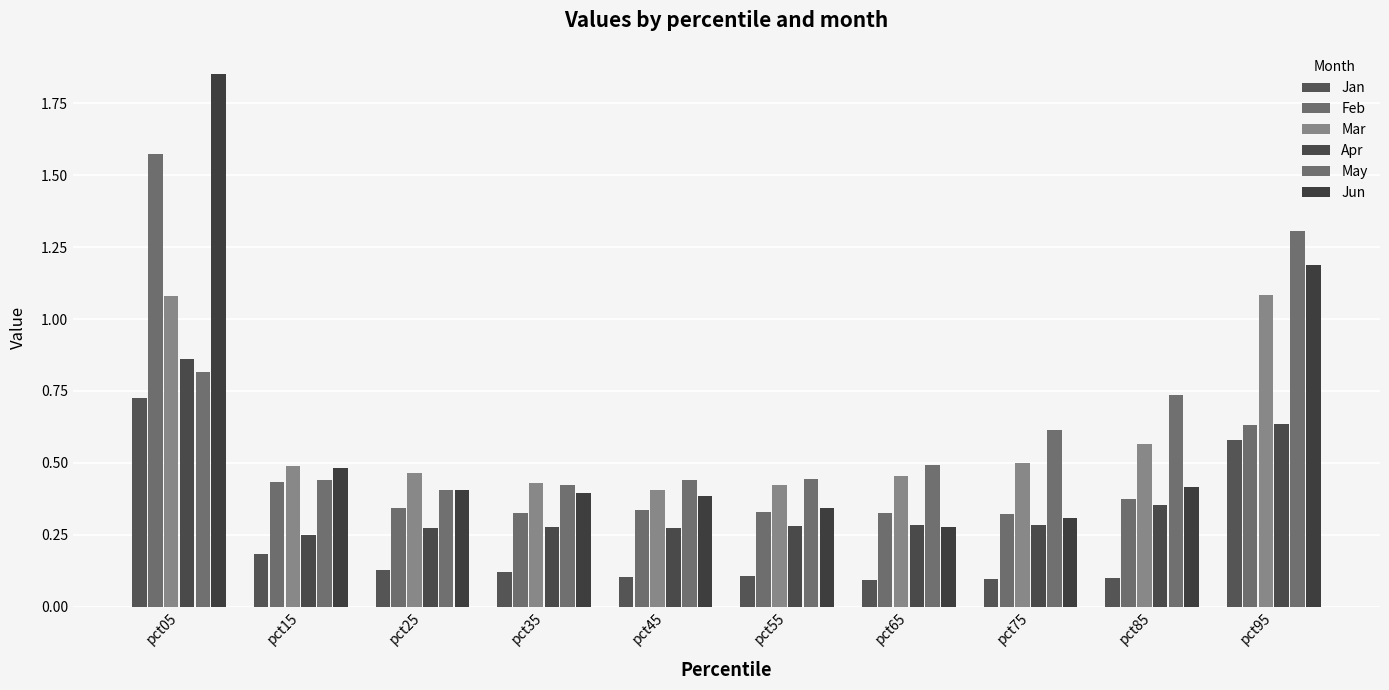

How many bars are there in total?

60